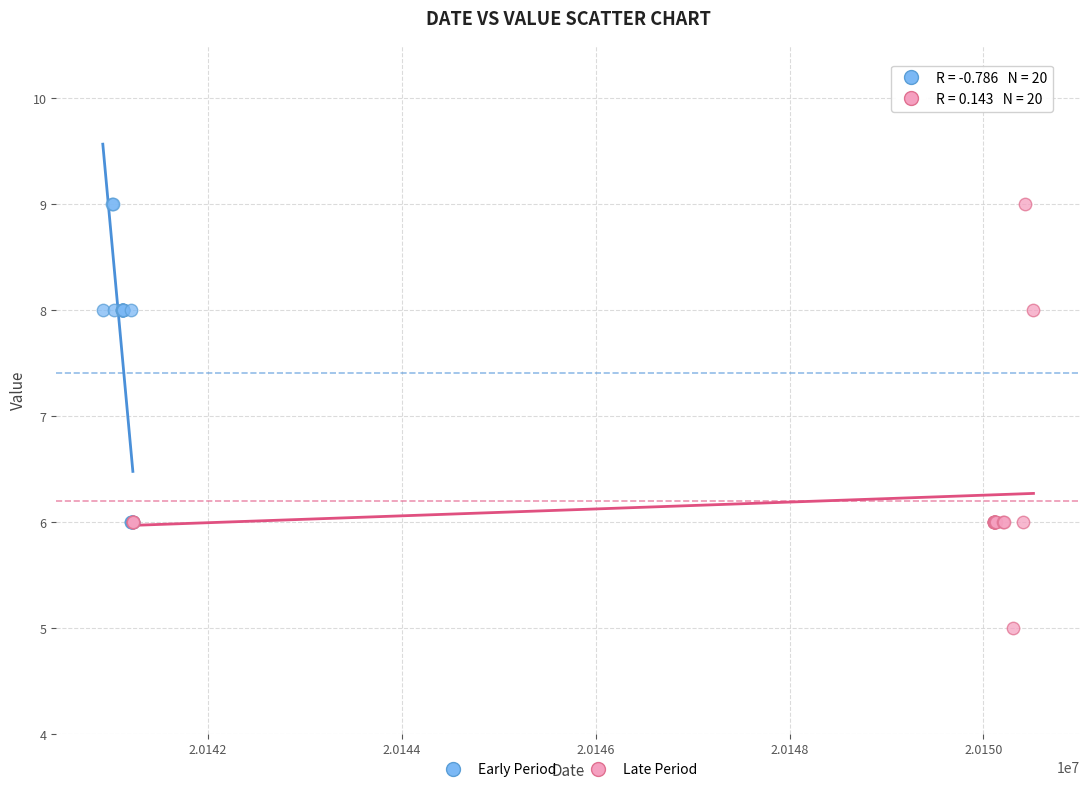

Which series reaches the minimum Y coordinate?

Late Period